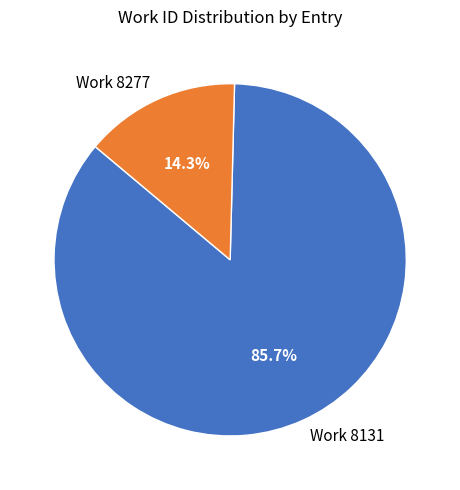

How many segments does this pie chart have?

2